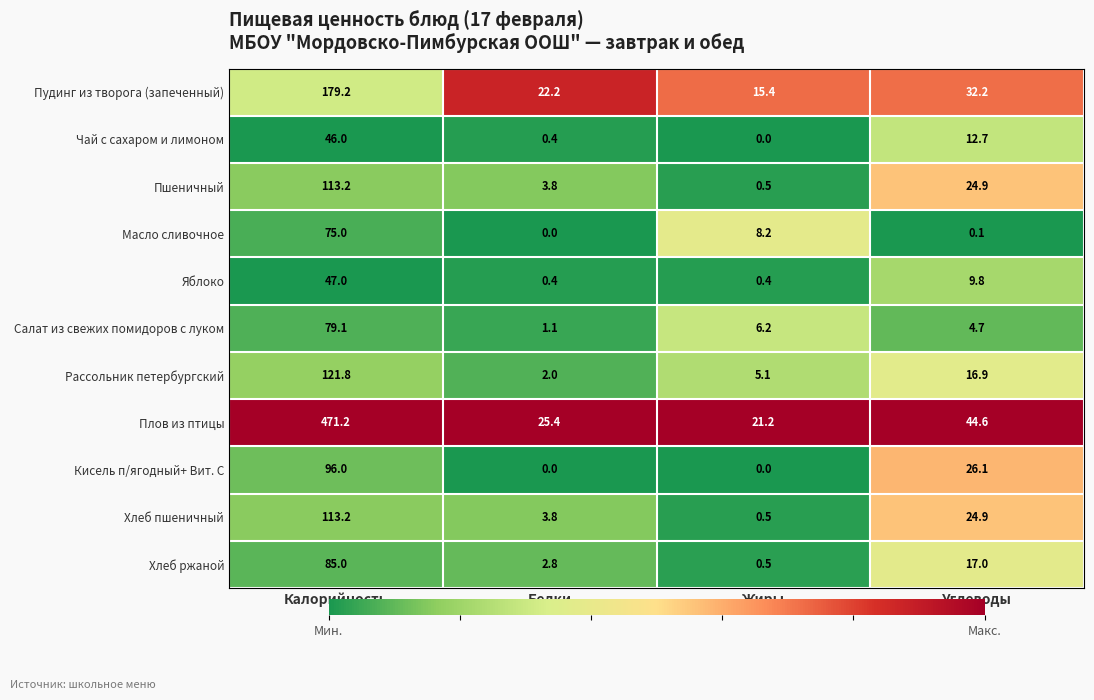

What is the difference between the Рассольник петербургский values at Жиры and Углеводы?

11.8